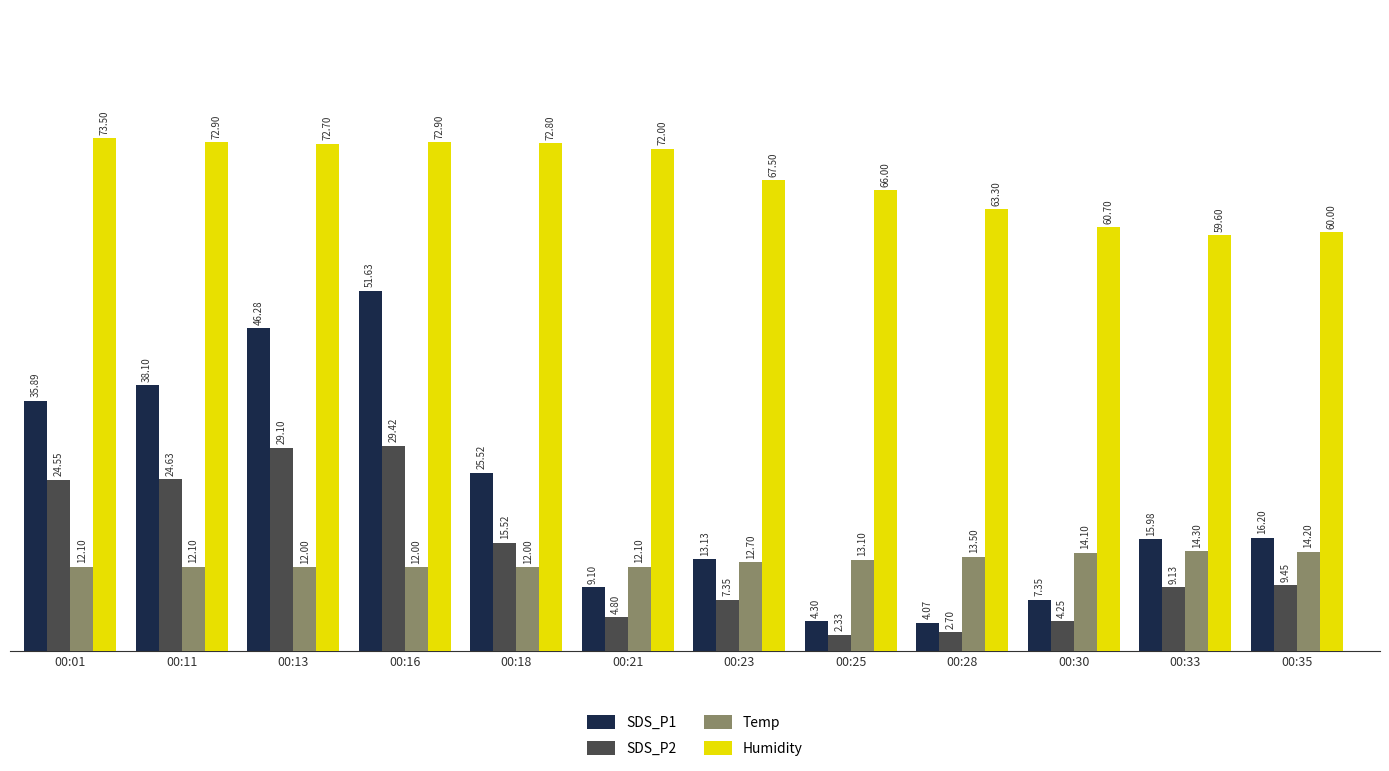

Which label corresponds to the largest value in the chart?

00:01